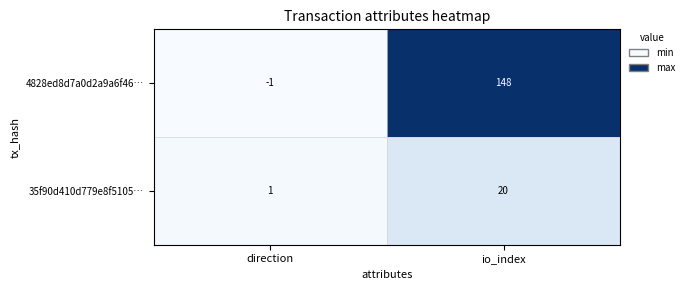

Which series has the widest spread of values?

4828ed8d7a0d2a9a6f46…